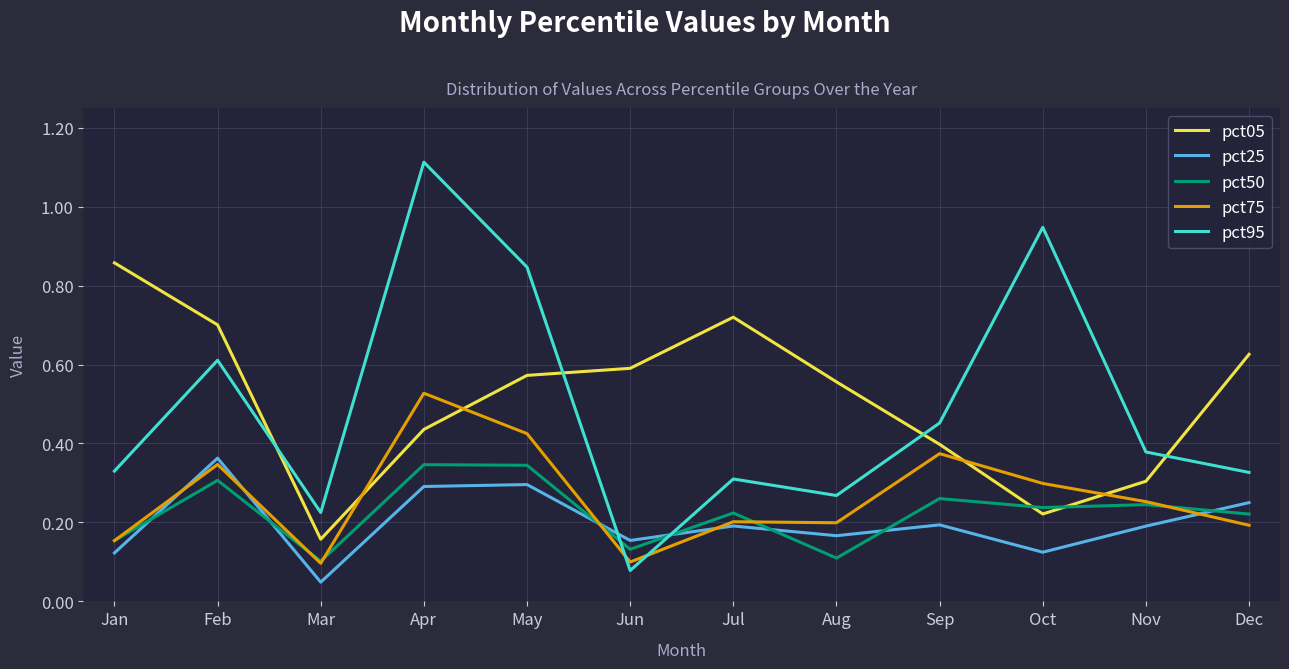

Which series ends up on top after the final intersection of pct75 and pct95?

pct95